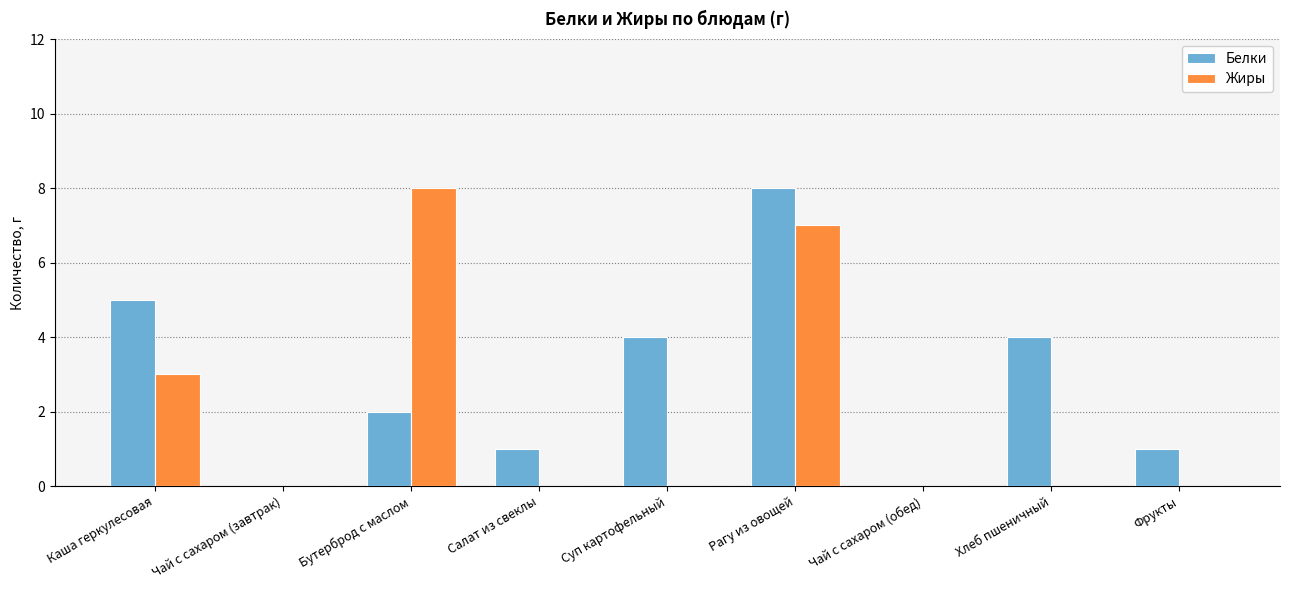

Reading left to right, list all the values displayed in this chart.

Белки: 5	0	2	1	4	8	0	4	1
Жиры: 3	0	8	0	0	7	0	0	0